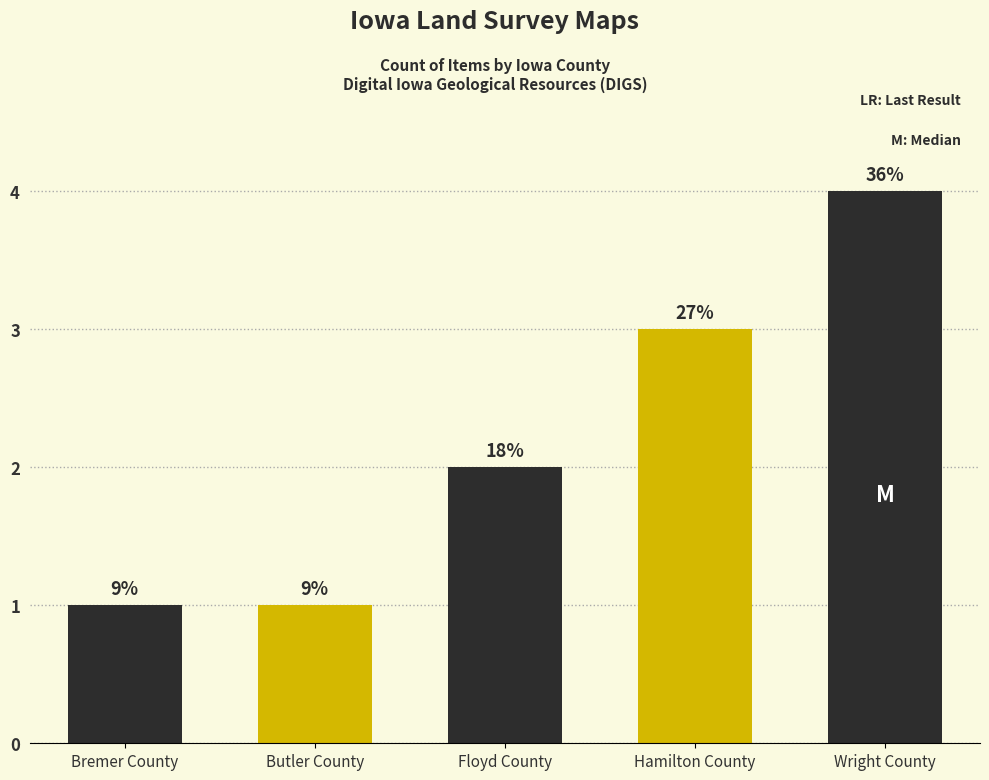

What is the sum of the values at Hamilton County and Butler County?

4